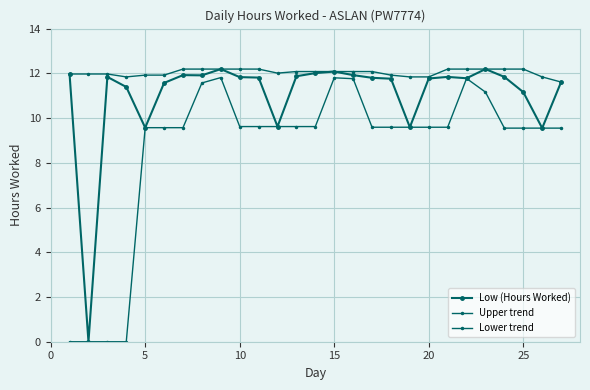

How many lines are shown in the chart?

3